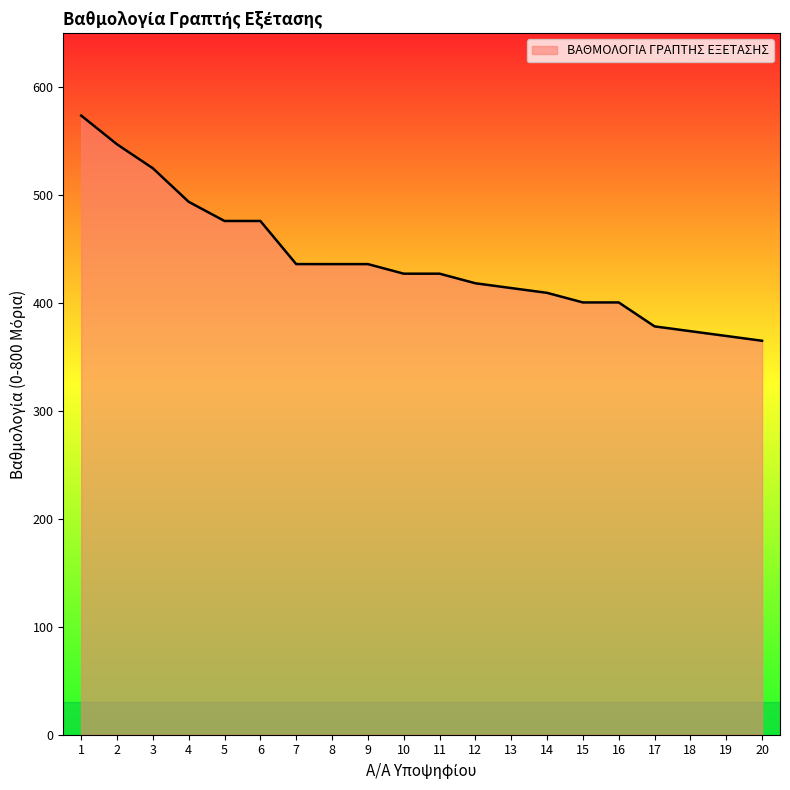

What is the difference between the values at 20 and 7?

71.0